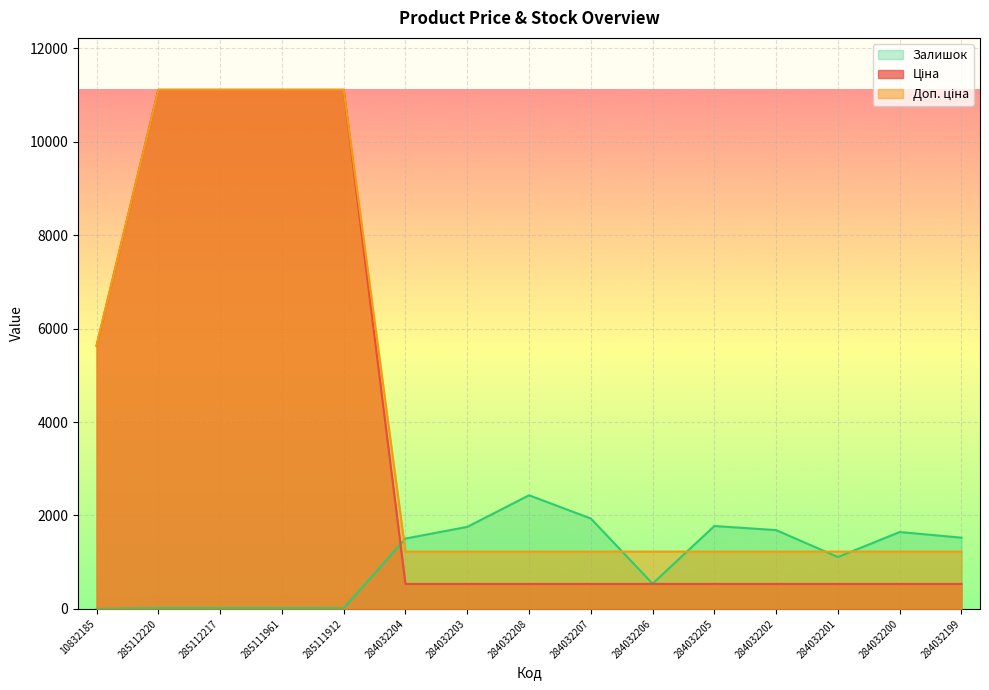

How many times do Залишок and Доп. ціна cross each other?

5